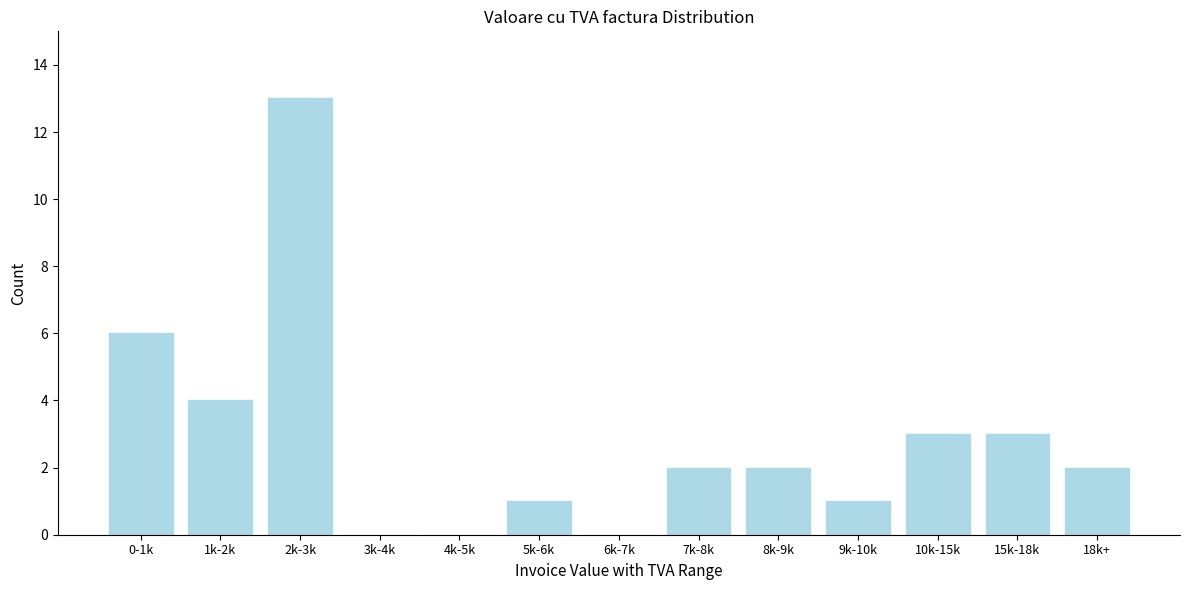

Reading right to left, transcribe all the data shown in this chart.

18k+=2	15k-18k=3	10k-15k=3	9k-10k=1	8k-9k=2	7k-8k=2	6k-7k=0	5k-6k=1	4k-5k=0	3k-4k=0	2k-3k=13	1k-2k=4	0-1k=6